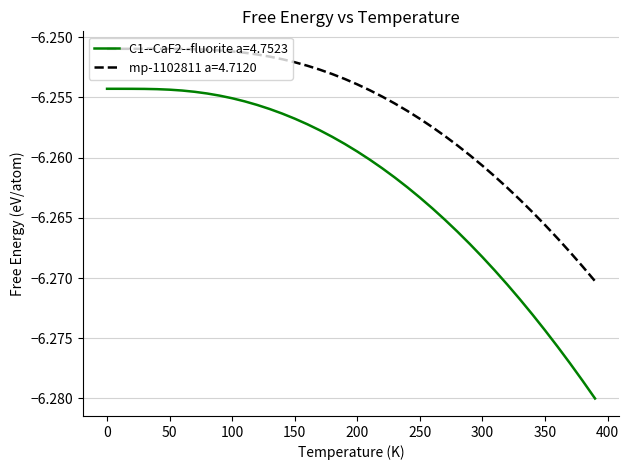

Is this an area chart (filled region under the line)?

No